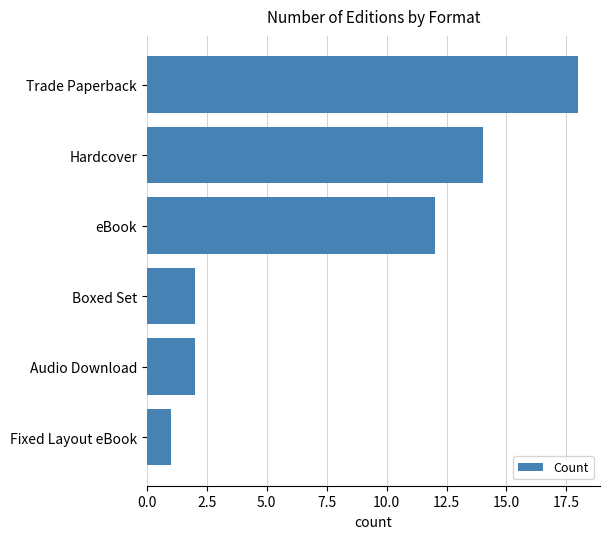

Which category has the highest value across all series?

Trade Paperback